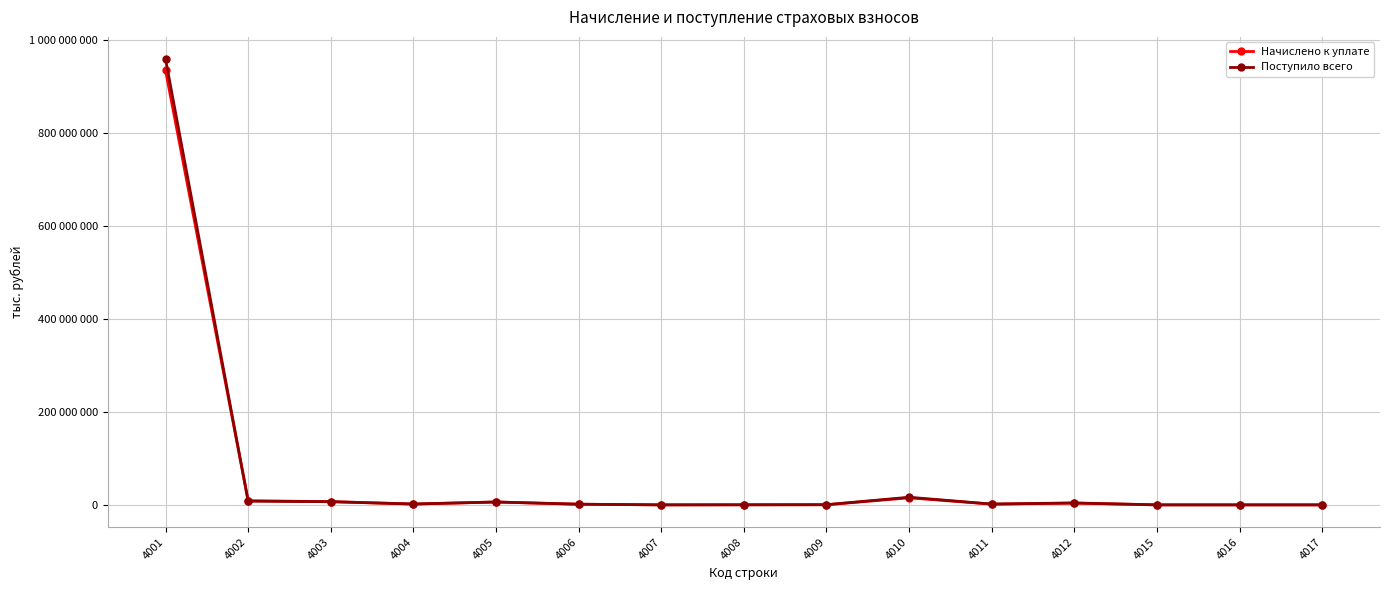

Rank the series by their average value, from highest to lowest.

Поступило всего, Начислено к уплате